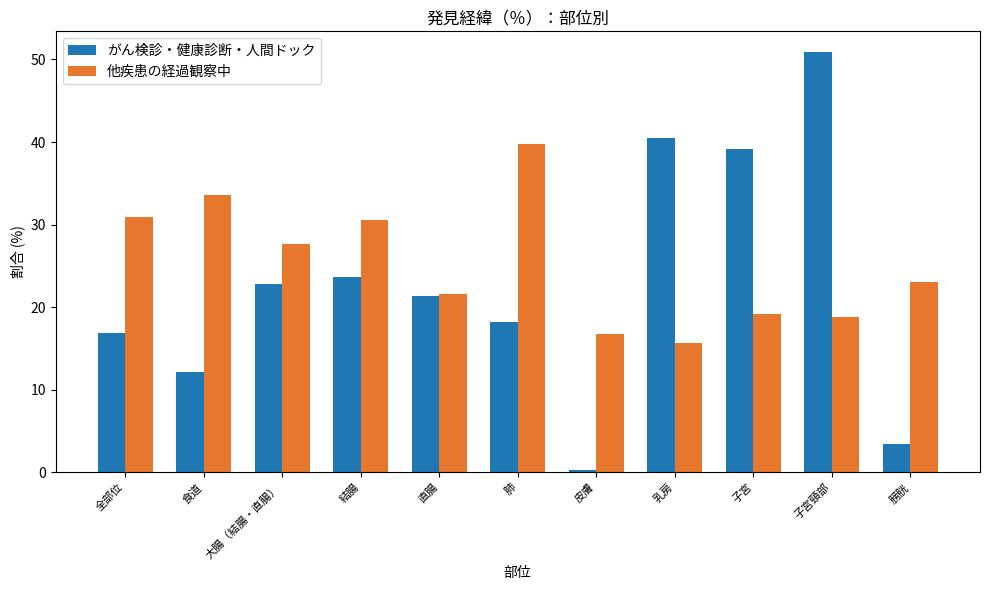

What is the spread (max minus min) of values at 大腸（結腸・直腸）?

4.8